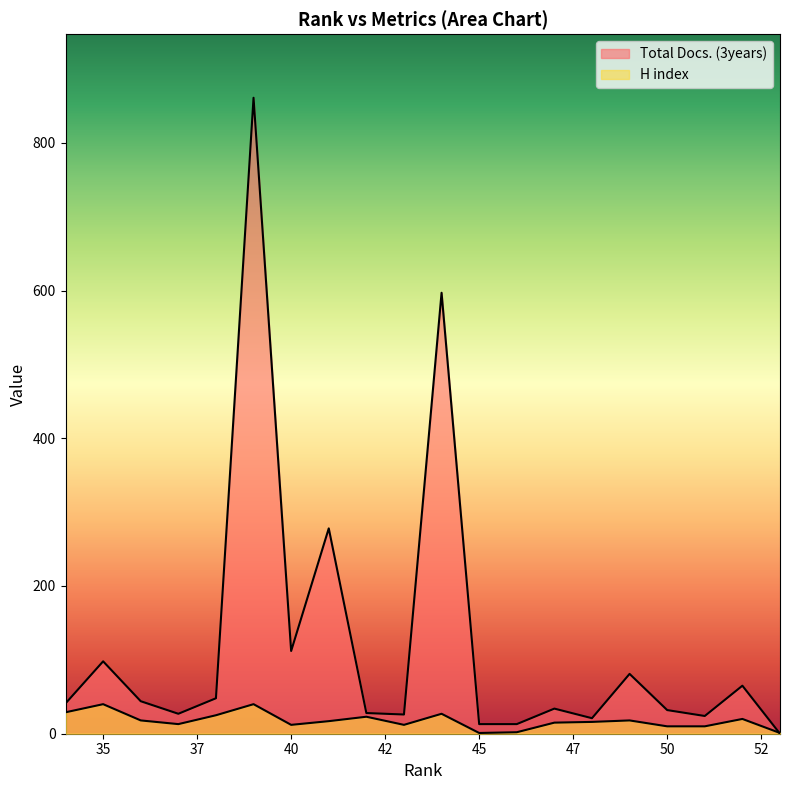

What are all the series names shown in the legend?

Total Docs. (3years), H index